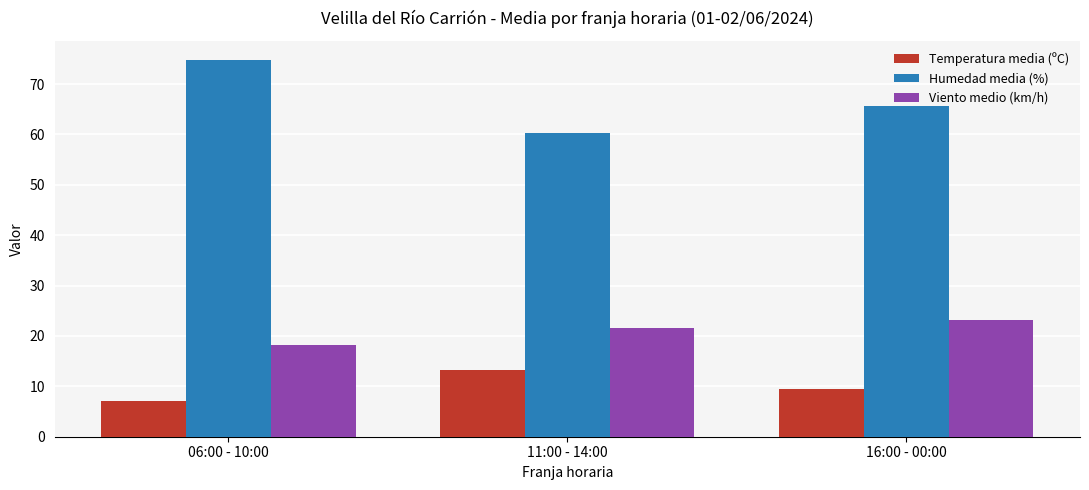

Does the chart contain stacked bars?

No